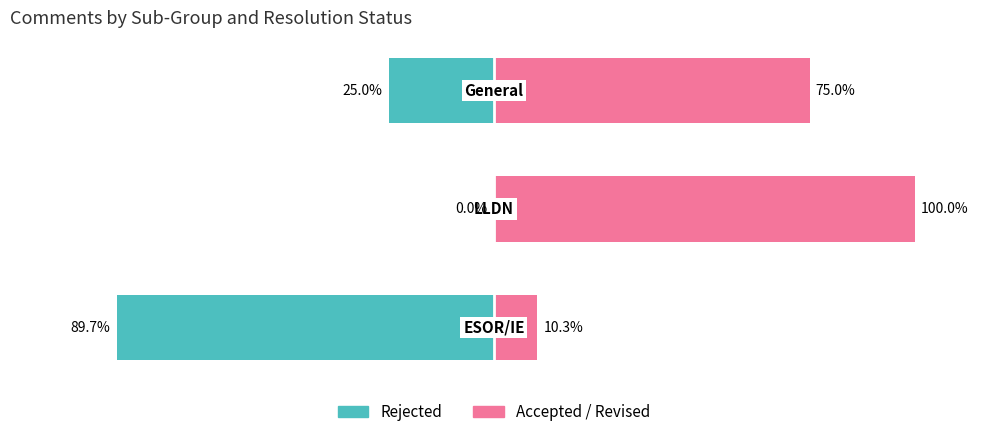

What is the minimum value for Accepted / Revised?

10.3